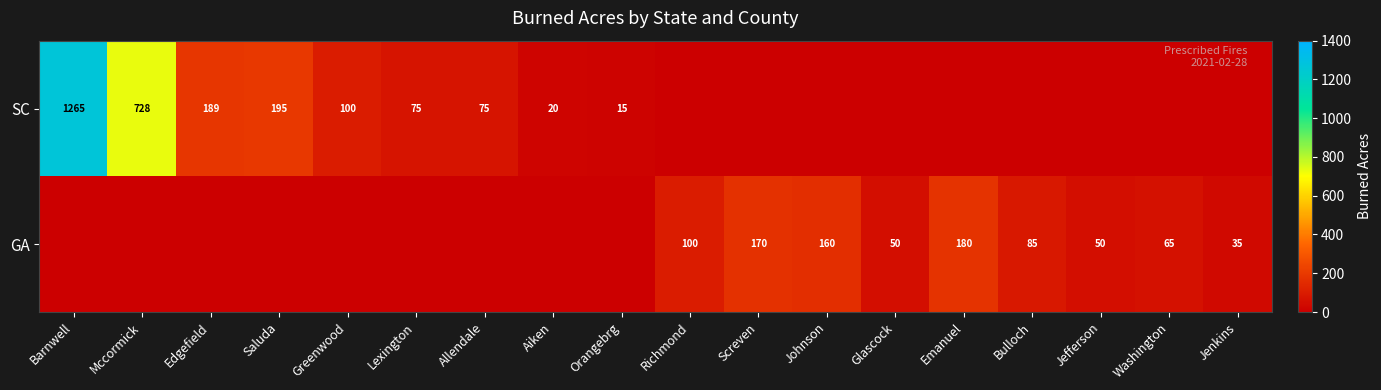

Is the value of SC at Edgefield greater than the value of GA at Washington?

Yes